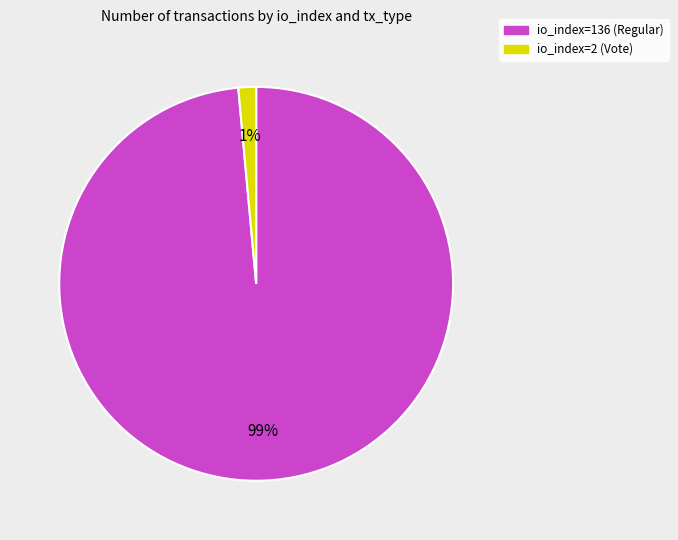

To the nearest percent, what percentage of the pie is io_index=2 (Vote)?

1%